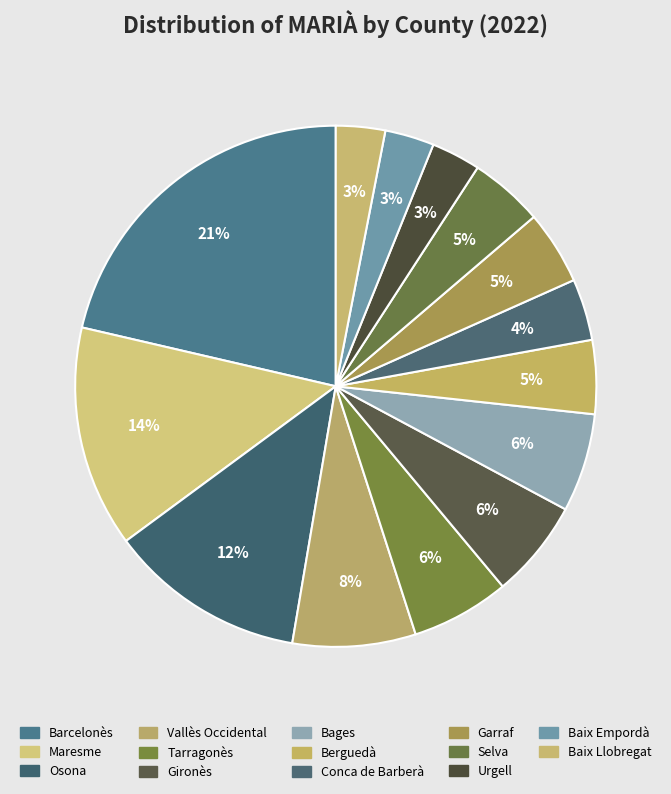

How much of the chart is everything except Tarragonès?

93.9%